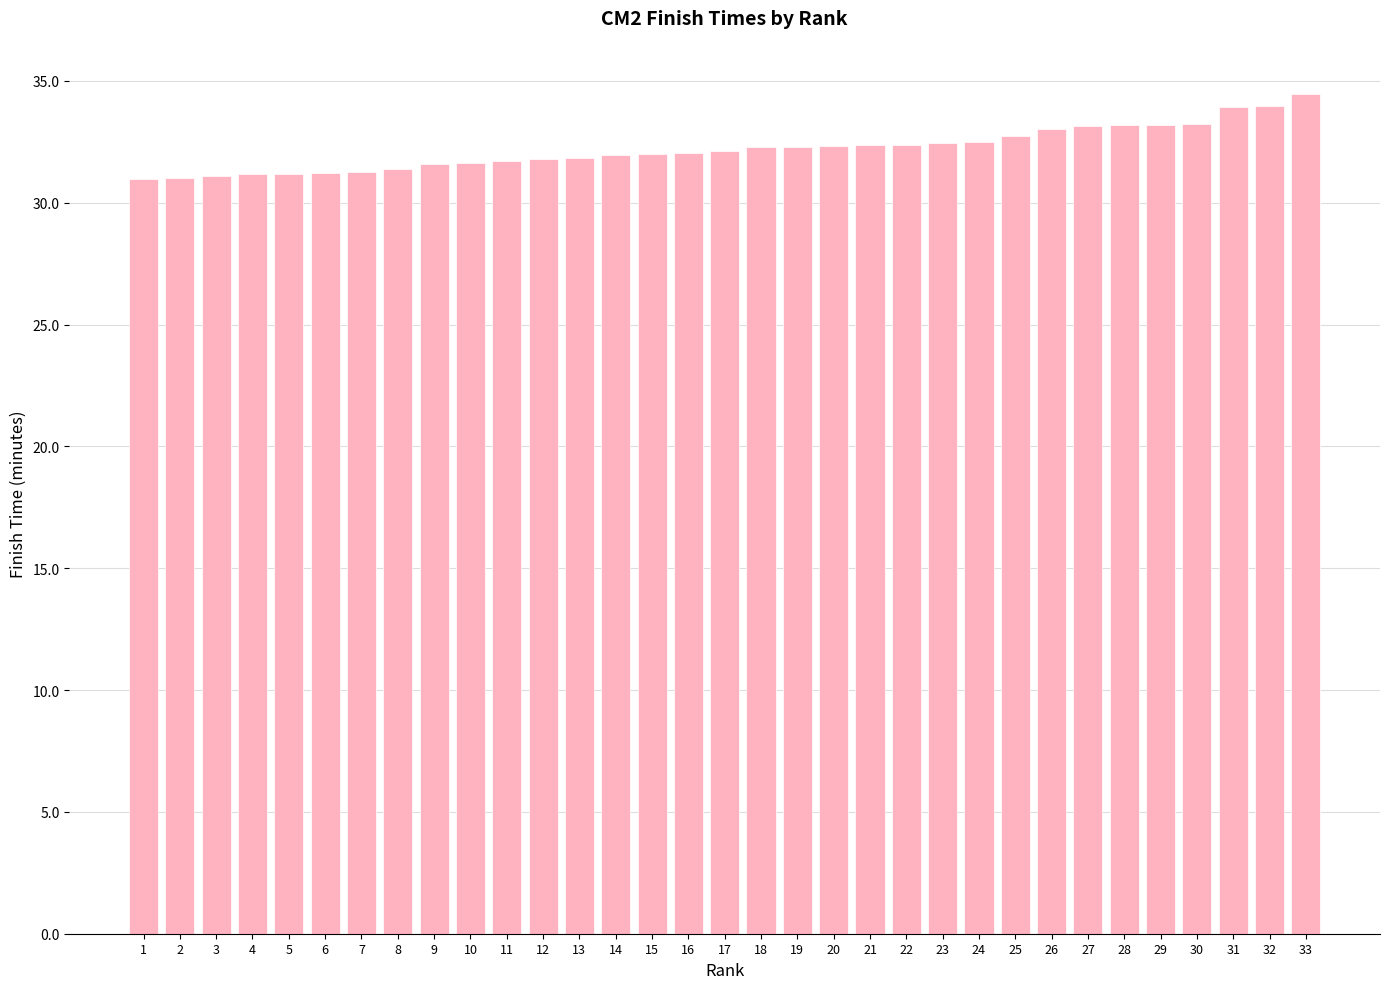

What is the average value?

32.2